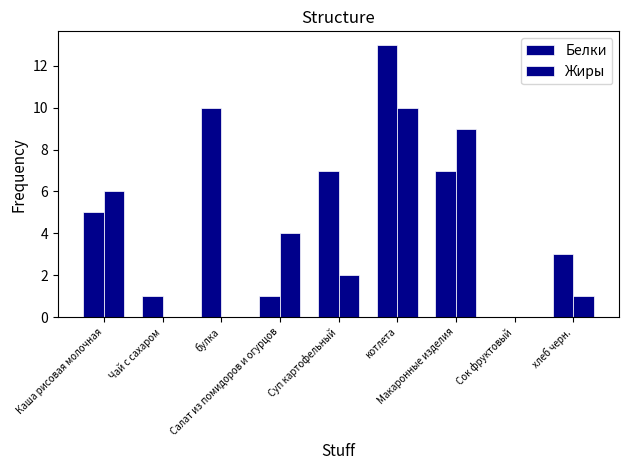

Which category has the lowest value in the Белки series?

Сок фруктовый